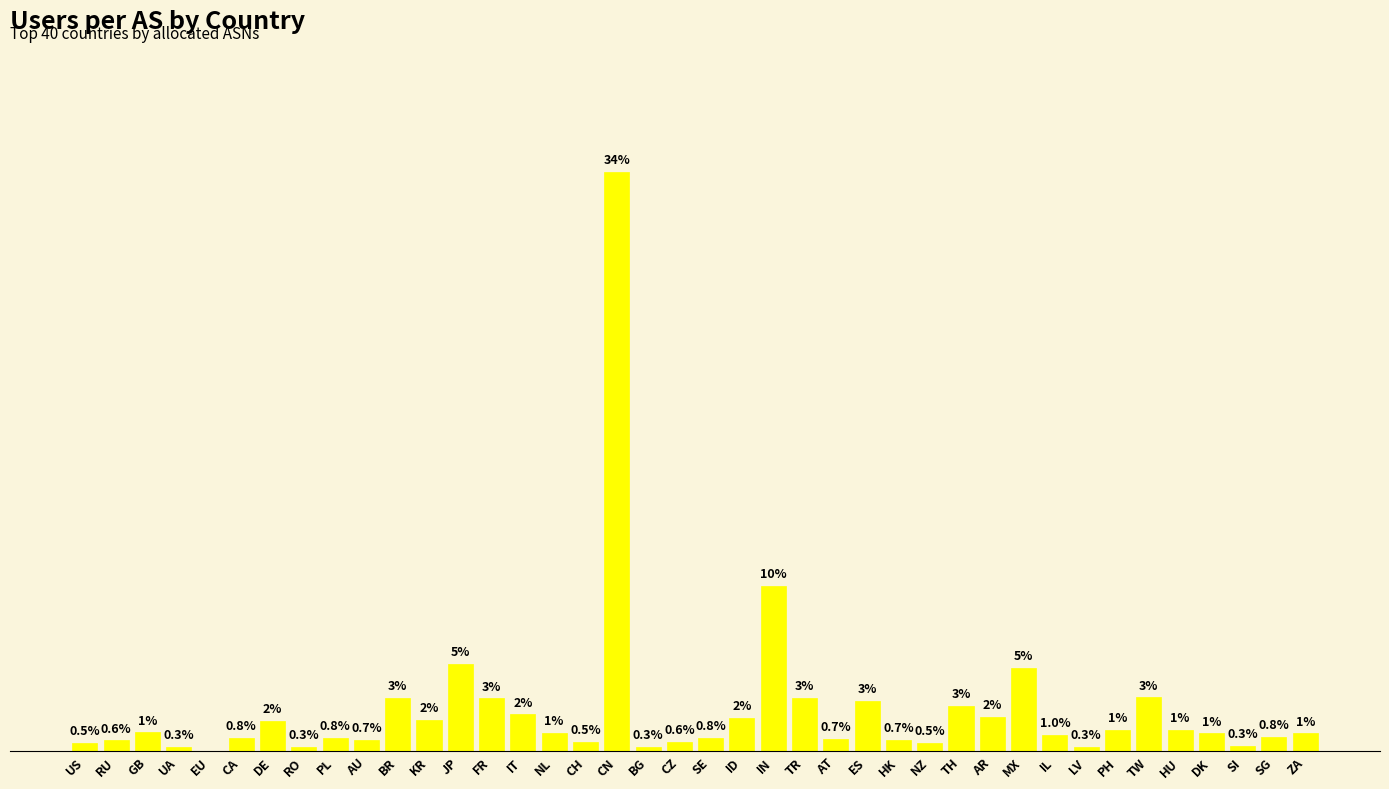

At which label is the value closest to 17?

IN